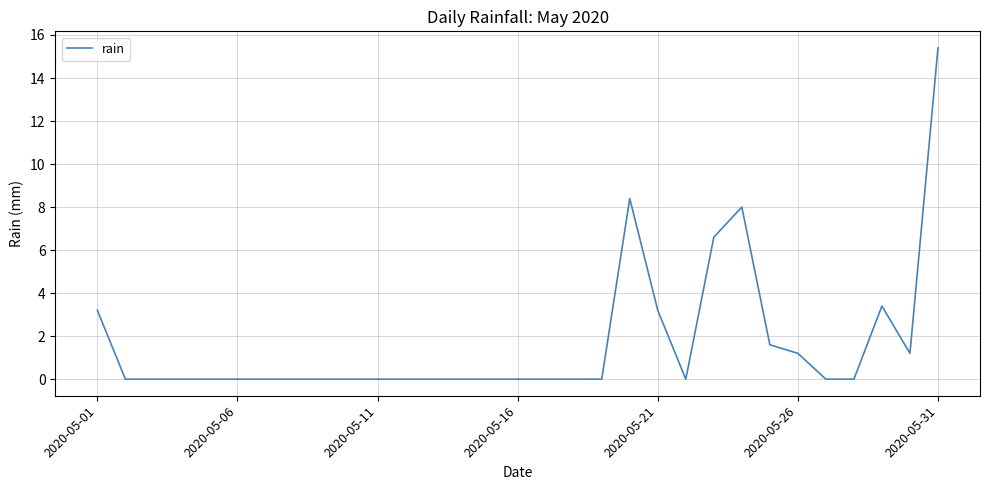

What is the difference between the maximum and minimum values?

15.4